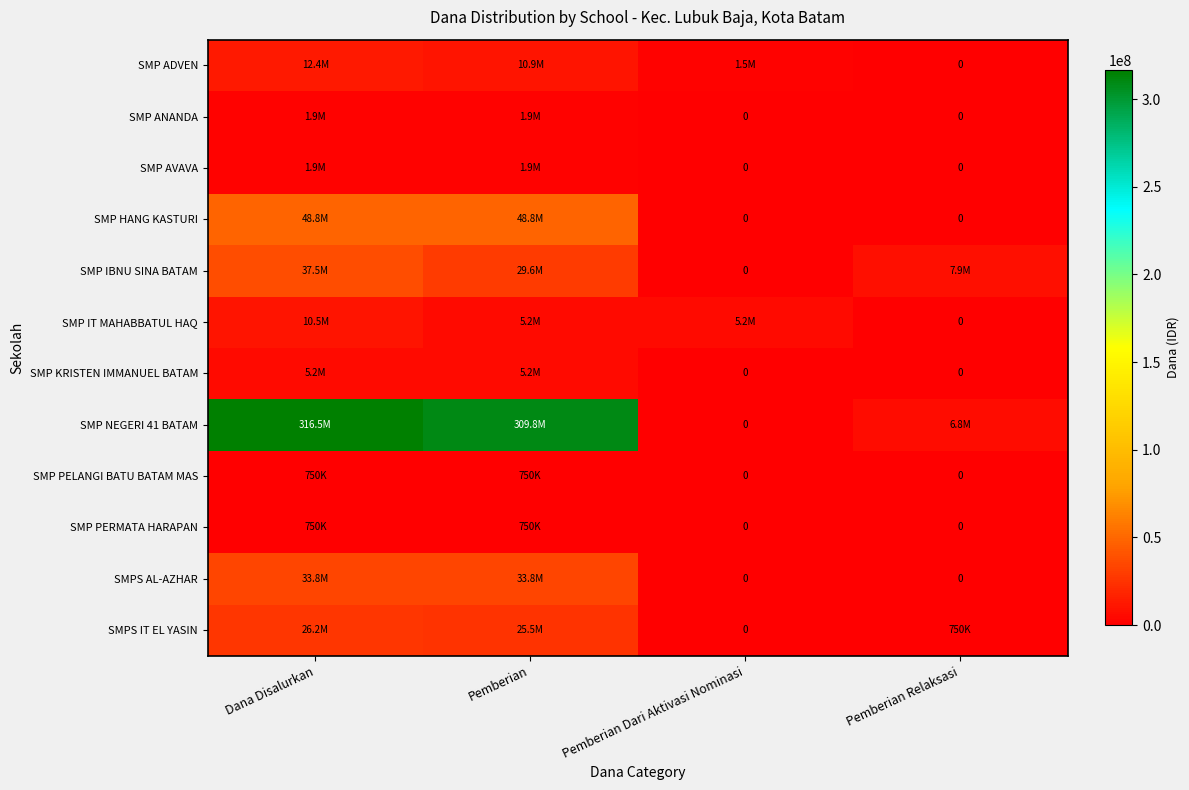

Is the value of SMPS IT EL YASIN at Pemberian Dari Aktivasi Nominasi greater than the value of SMP HANG KASTURI at Pemberian Relaksasi?

No